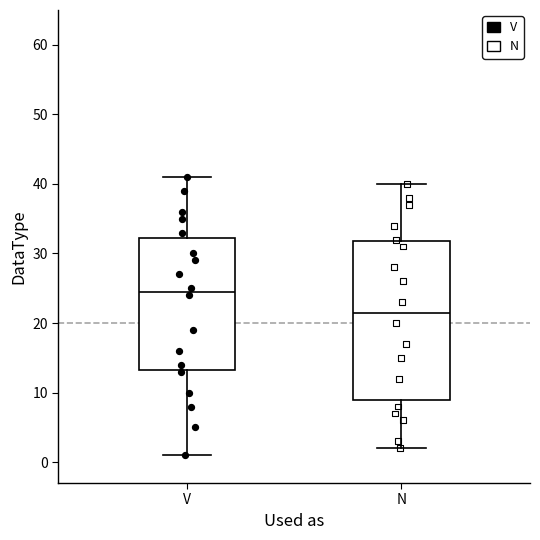

Reading left to right, read every box against the y-axis: the position of its median line, the range the box covers, and the ends of its whiskers. The values are not printed on the chart, so give them approximately, as read against the axis.

V: median 25, box 13 to 32, whiskers 1 to 41
N: median 22, box 9 to 32, whiskers 2 to 40